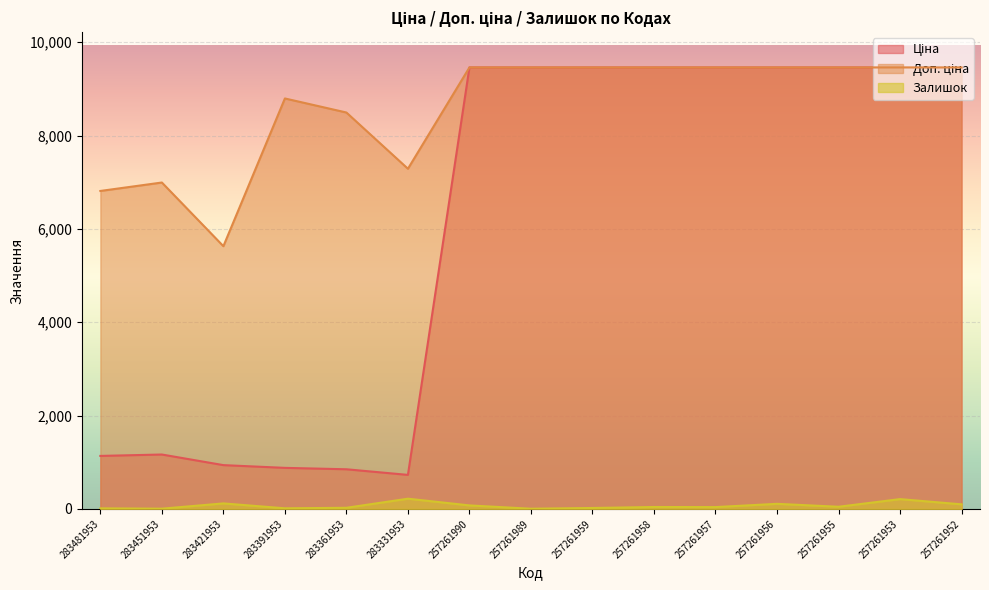

List the labels in order of Залишок value, largest first.

283331953, 257261953, 283421953, 257261956, 257261952, 257261990, 257261955, 257261958, 257261957, 283361953, 257261959, 283391953, 283481953, 283451953, 257261989